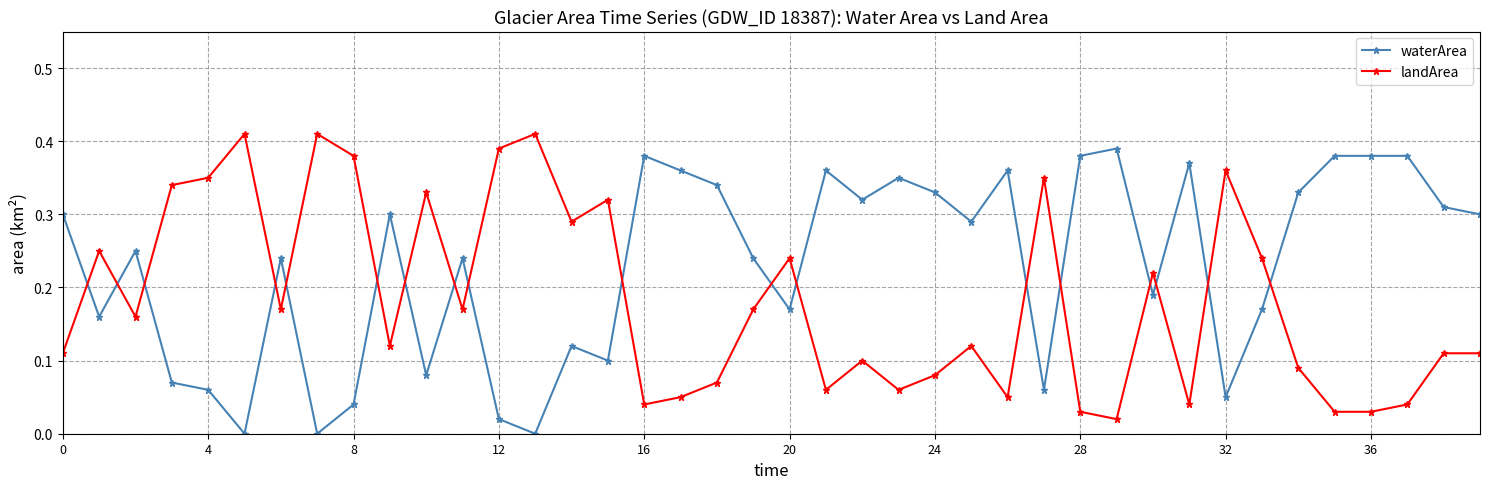

List the series in order of their overall mean, lowest first.

landArea, waterArea